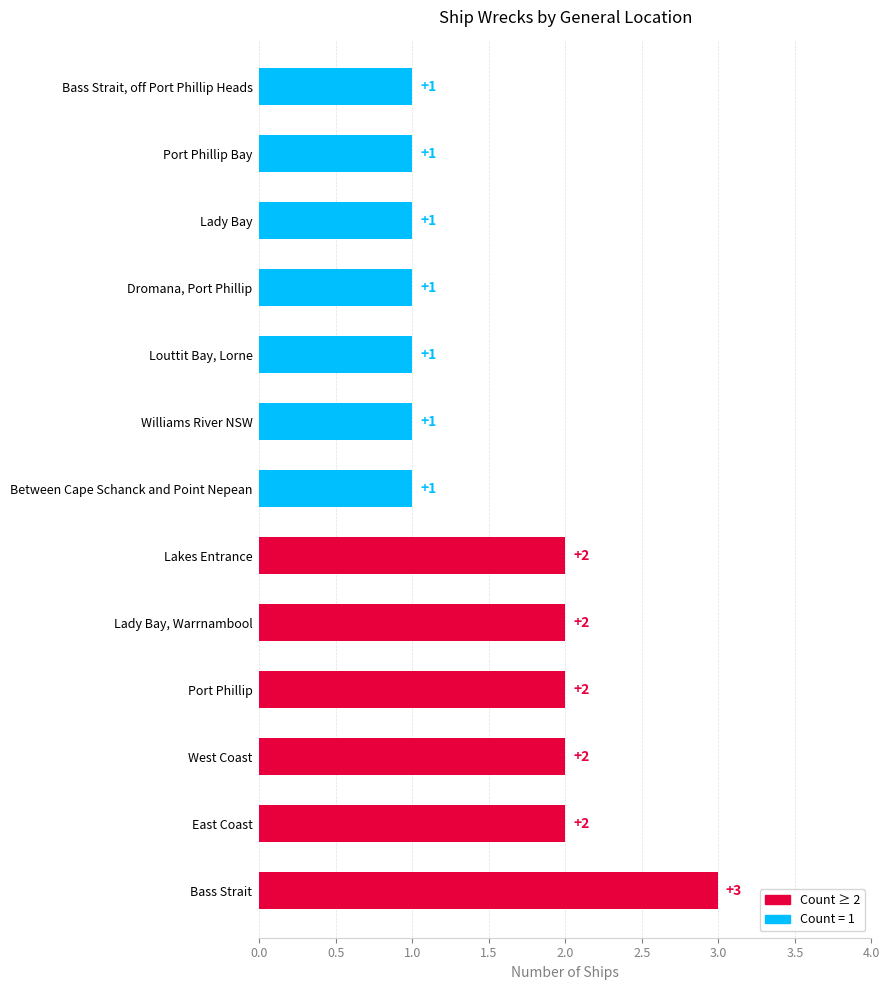

What is the sum of the values at Lady Bay, Warrnambool and Bass Strait?

5